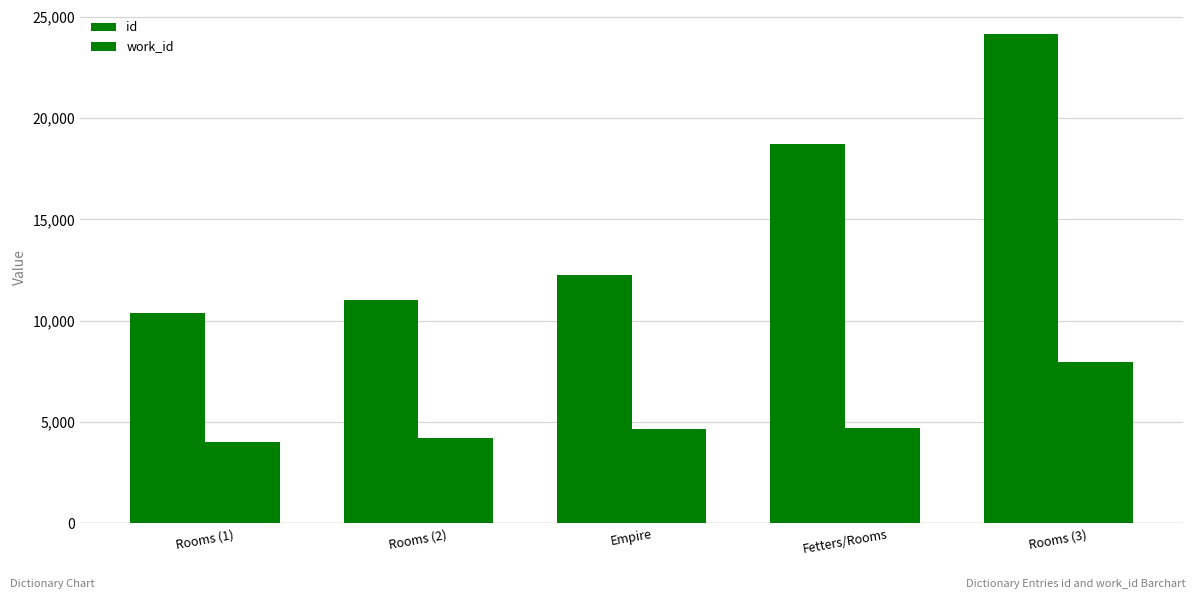

What is the highest value of the work_id series?

7957